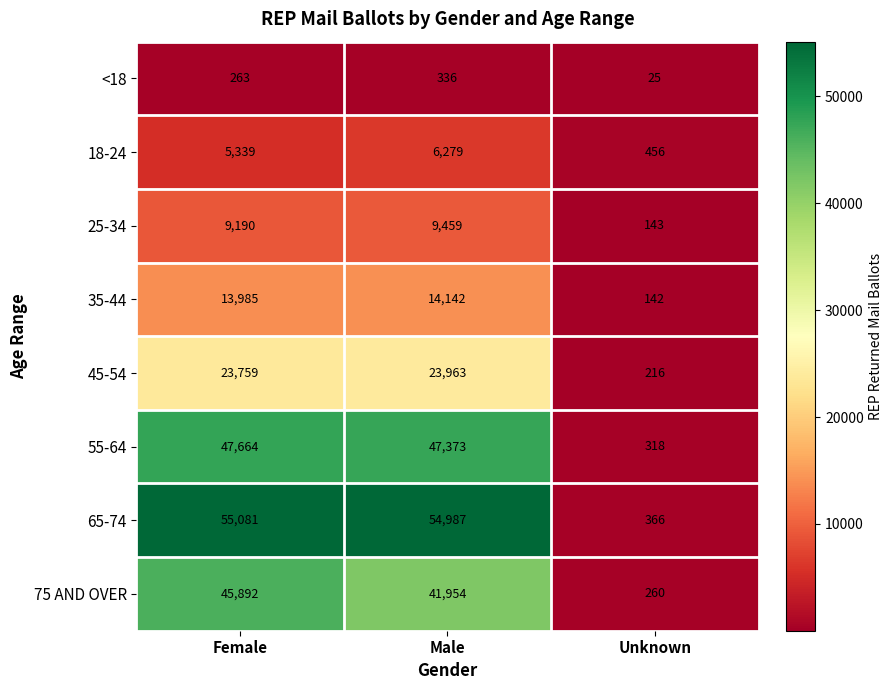

What is the difference between the highest and lowest values at Female?

54818